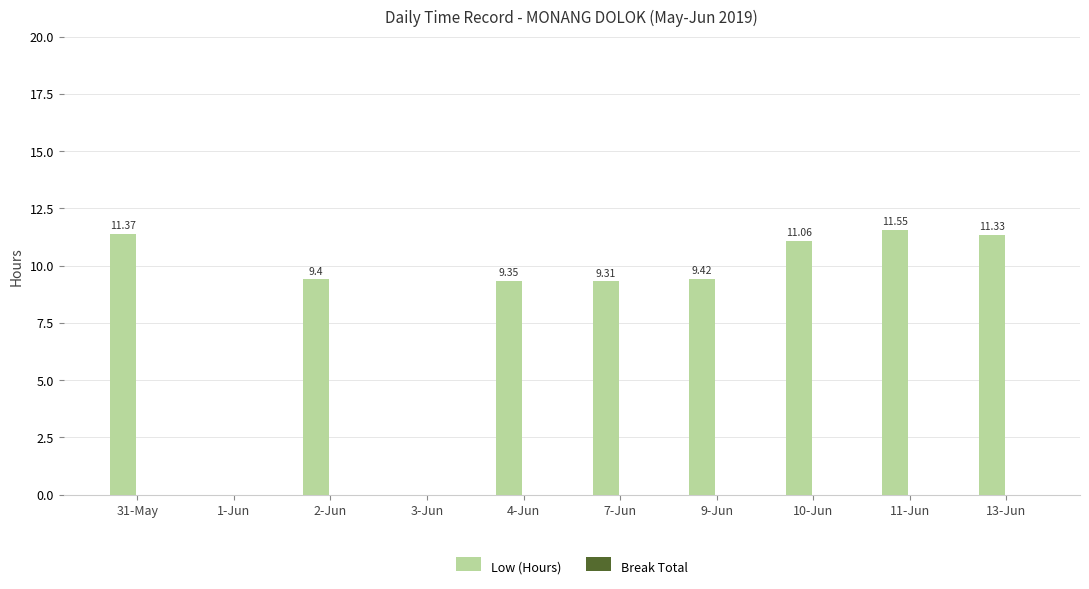

What is the sum of all values?

82.8